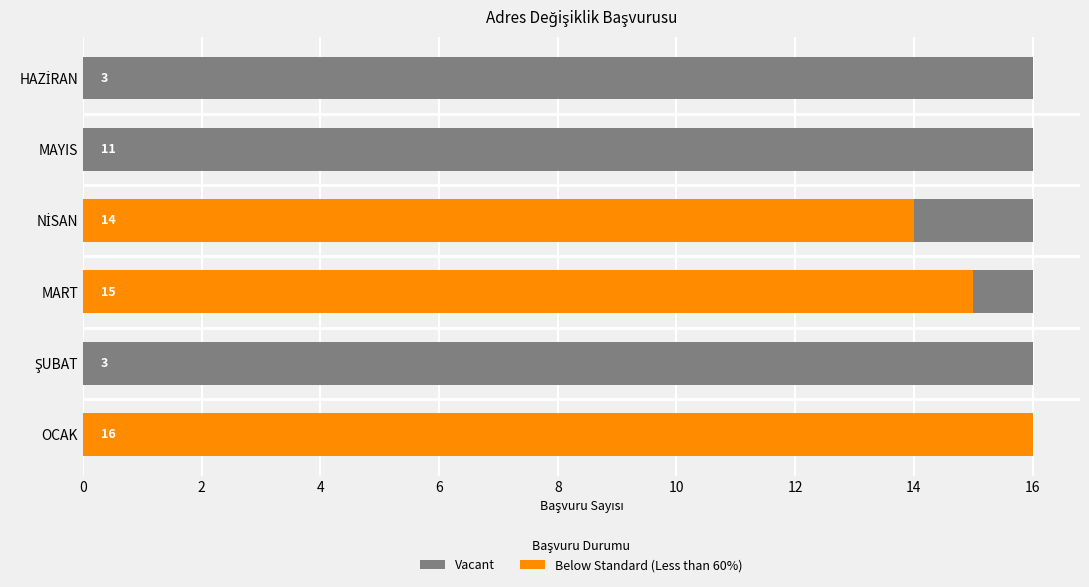

What is the spread (max minus min) of values at 6?

13.4